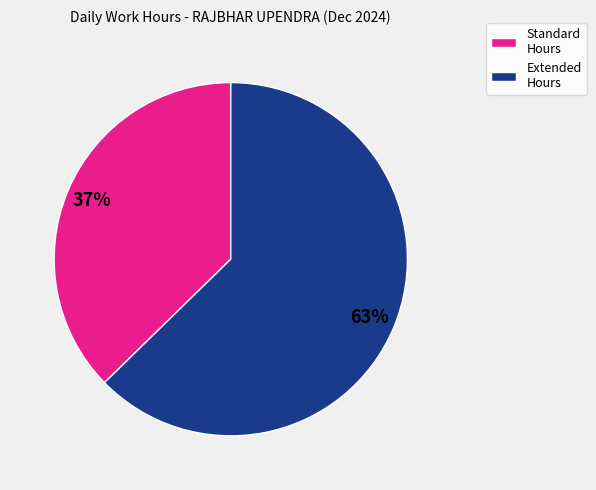

Is there a majority slice in this chart?

Yes